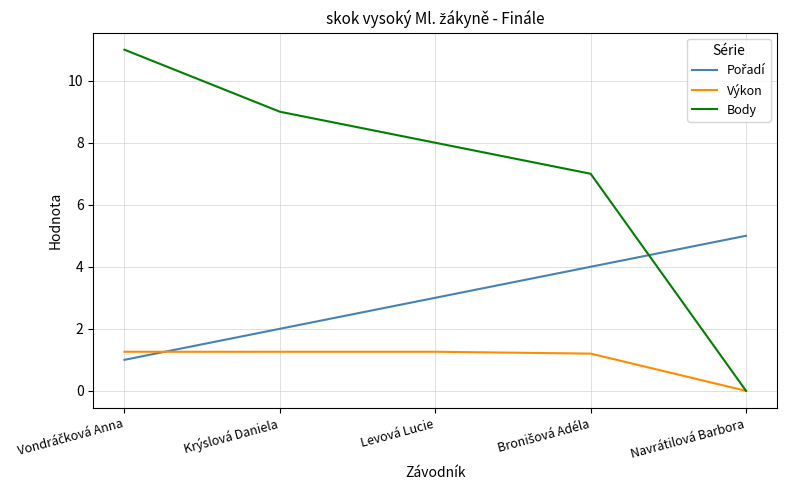

What is the total value across all series at Navrátilová Barbora?

5.0